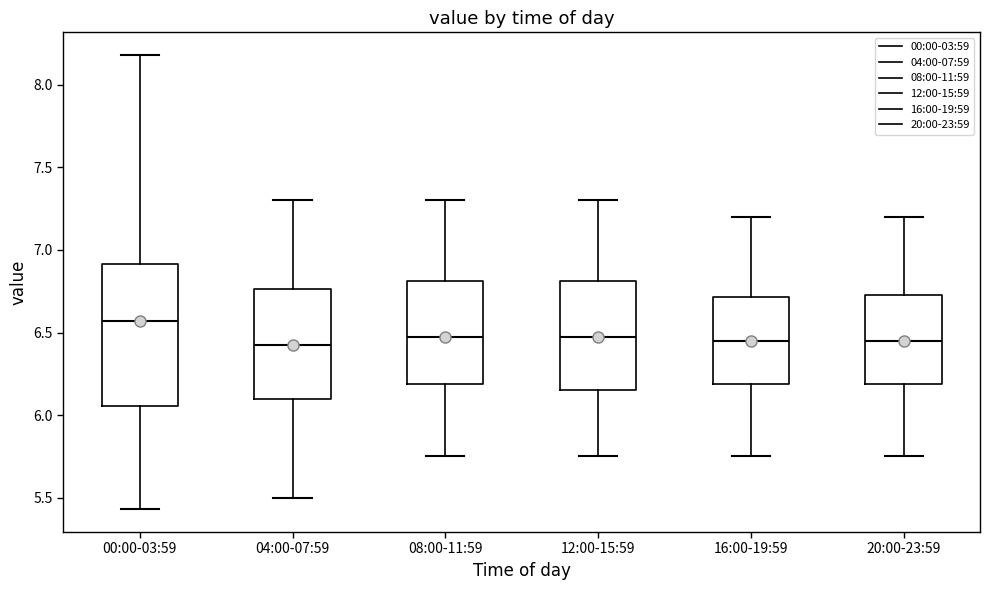

Reading left to right, transcribe this box plot: for each box, give where its median line is, the range the box spans, and where its two whiskers end, as read against the y-axis. The values are not printed on the chart, so give them approximately, as read against the axis.

00:00-03:59: median 6.55, box 6.05 to 6.90, whiskers 5.45 to 8.20
04:00-07:59: median 6.45, box 6.10 to 6.75, whiskers 5.50 to 7.30
08:00-11:59: median 6.50, box 6.20 to 6.80, whiskers 5.75 to 7.30
12:00-15:59: median 6.50, box 6.15 to 6.80, whiskers 5.75 to 7.30
16:00-19:59: median 6.45, box 6.20 to 6.70, whiskers 5.75 to 7.20
20:00-23:59: median 6.45, box 6.20 to 6.75, whiskers 5.75 to 7.20